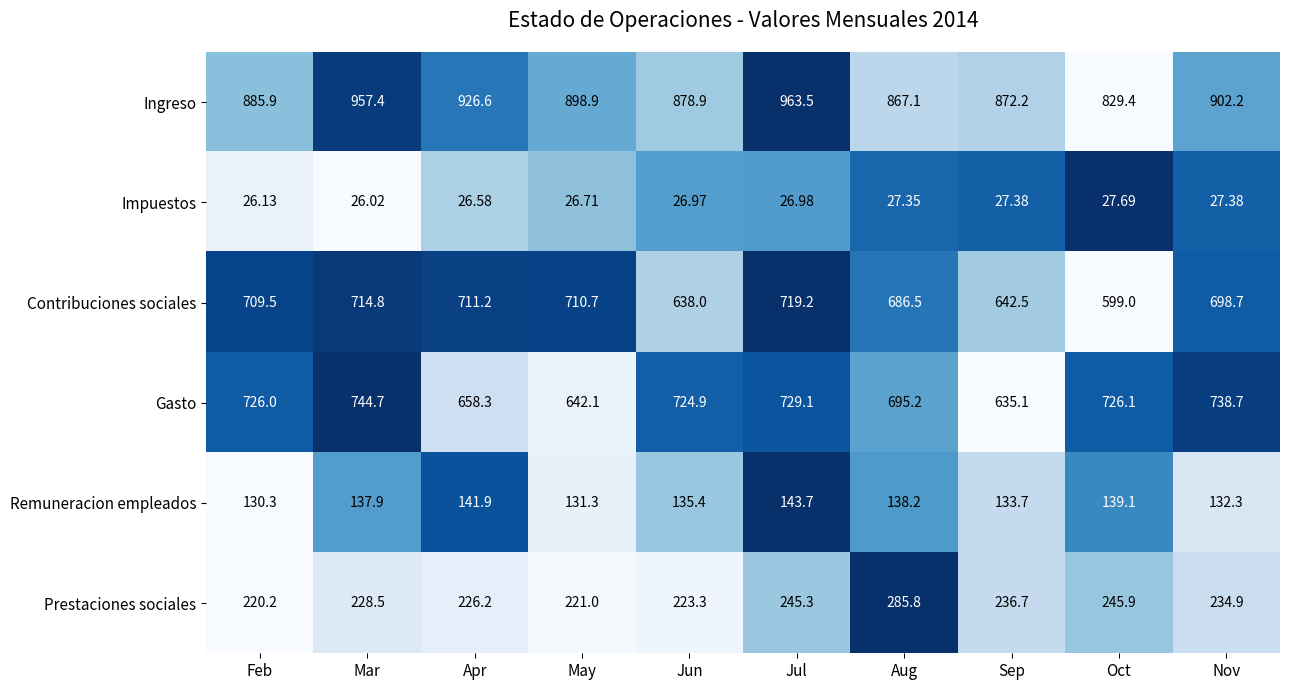

Which series has the largest total across all categories?

Ingreso